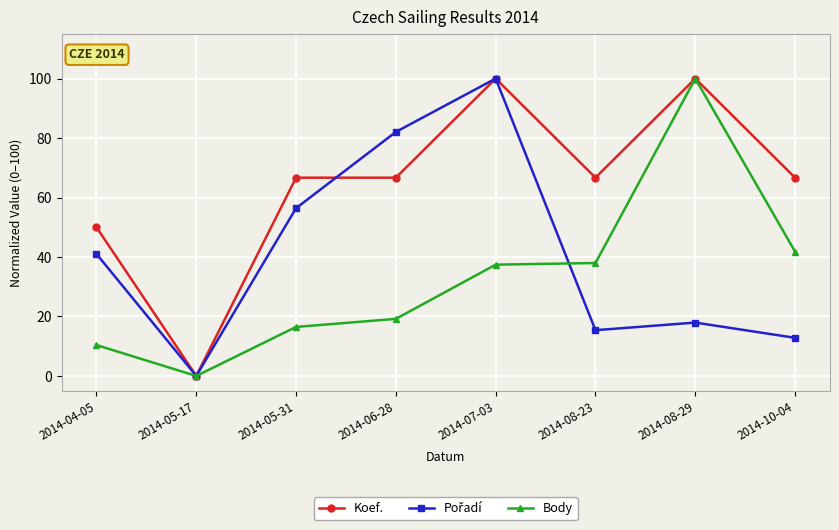

What is the total value across all series at 2014-10-04?

121.3